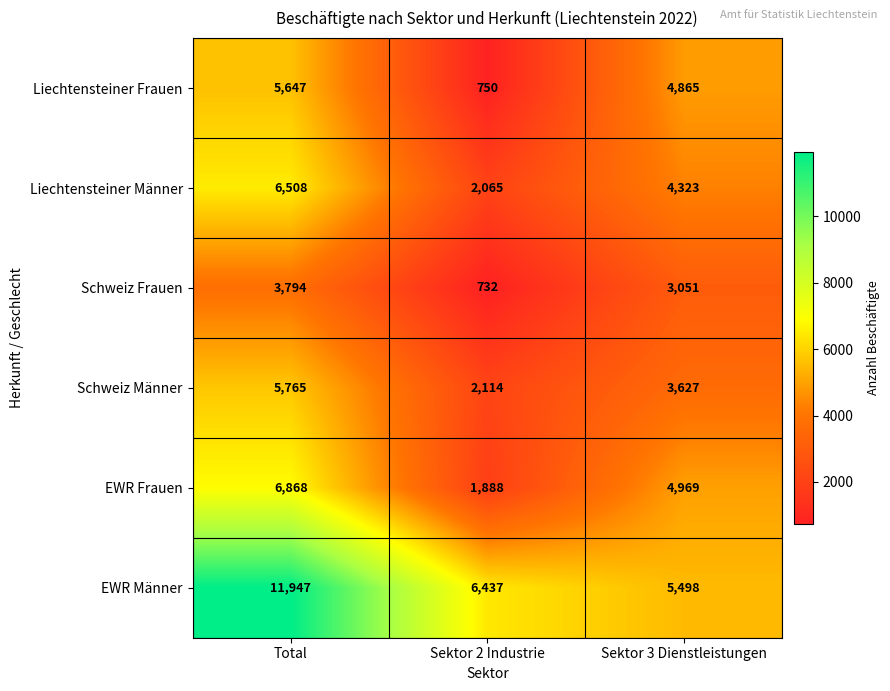

What is the difference between the highest and lowest values at Total?

8153